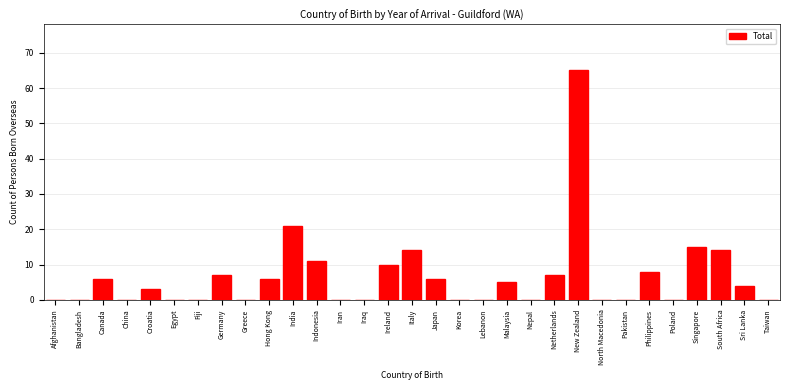

What is the sum of the values at Croatia and Indonesia?

14